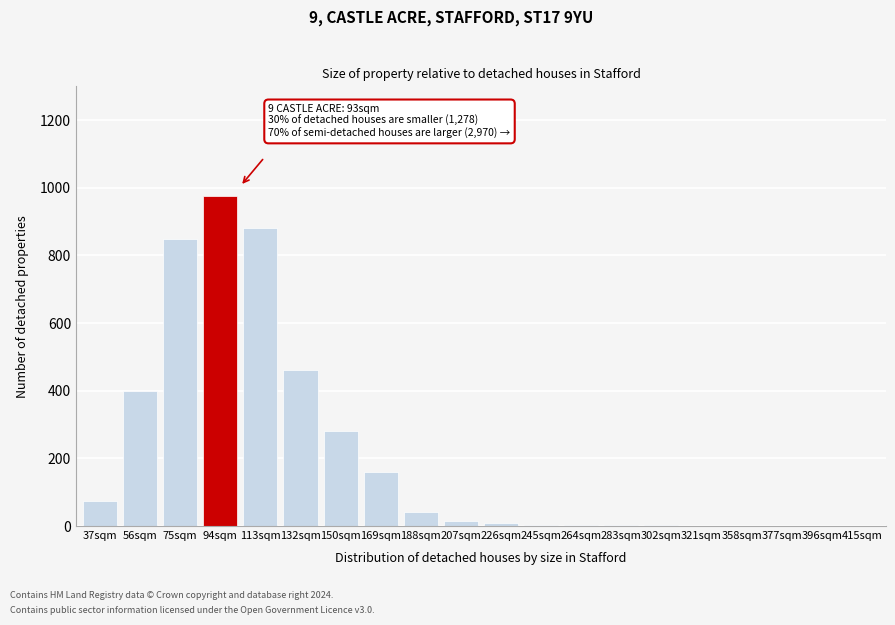

What is the maximum value shown in the chart?

975